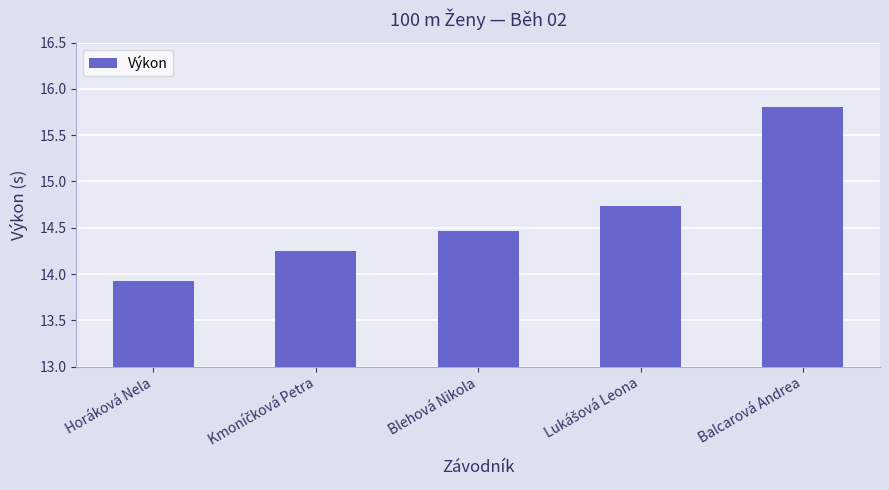

At which category does the chart reach its minimum across all series?

Horáková Nela